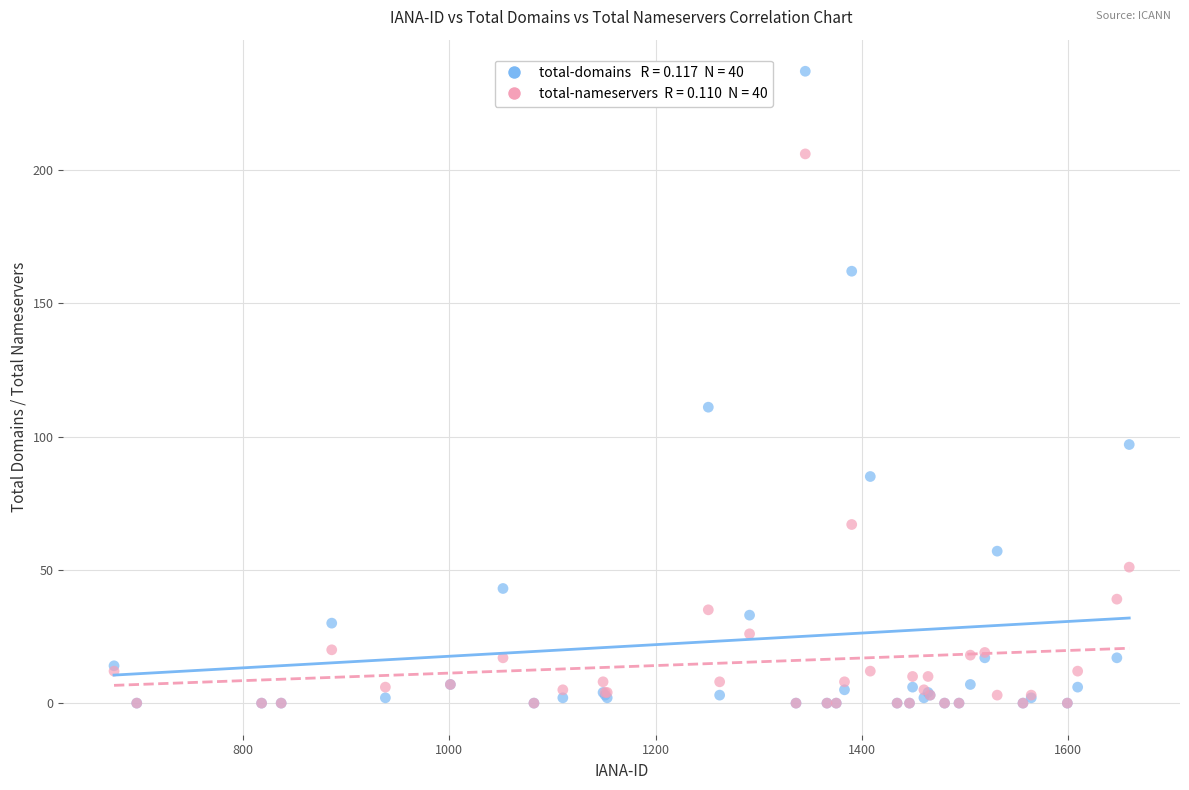

Across all series, what Y value is closest to 118?

111